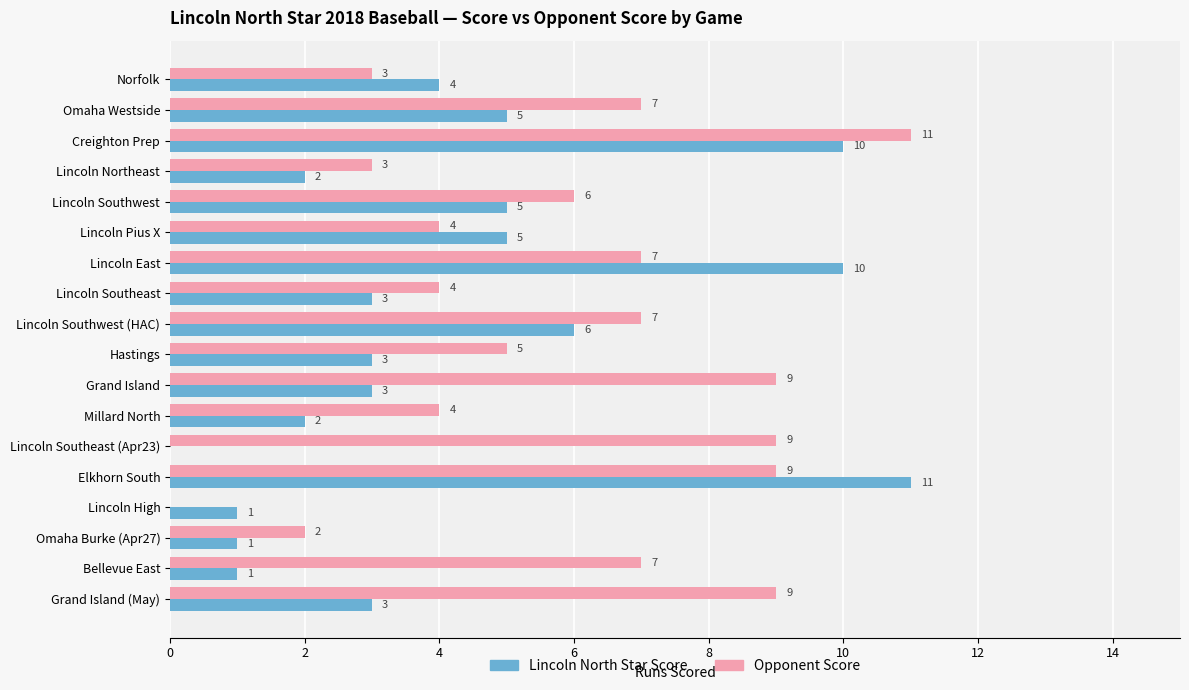

The value of Lincoln North Star Score at Lincoln East is 6. True or false?

False